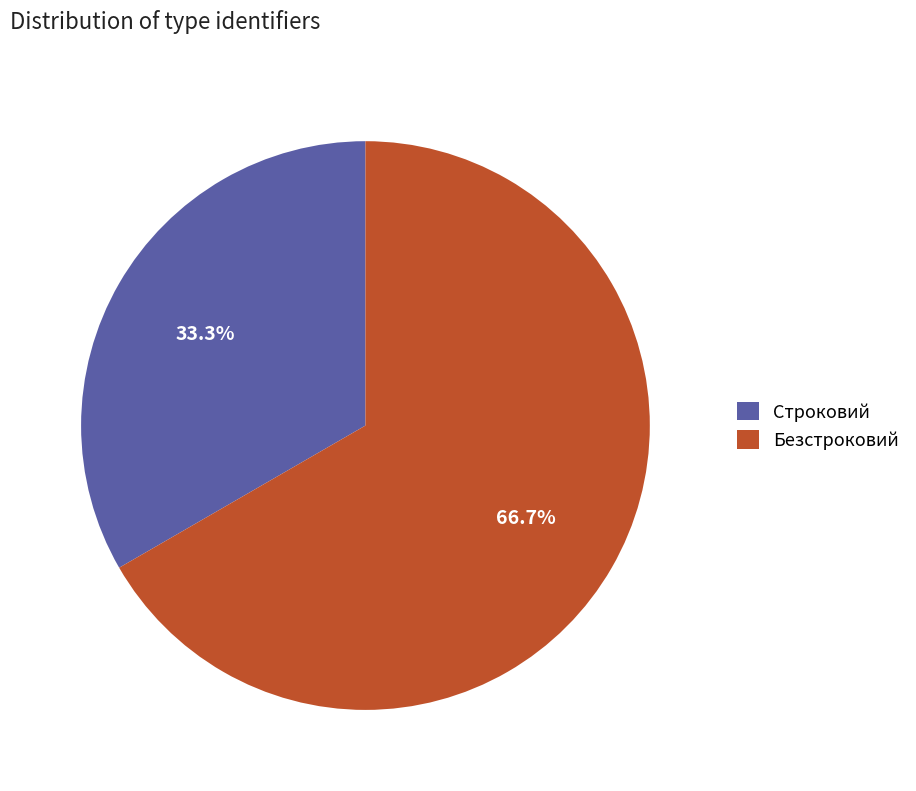

To the nearest percent, what is the difference between the Безстроковий and Строковий slice percentages?

33%